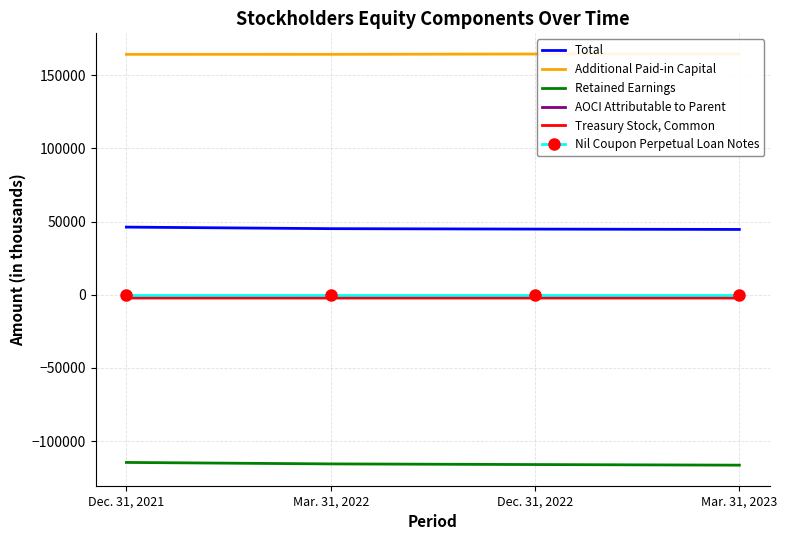

Reading left to right, transcribe all the data shown in this chart.

Total: Dec. 31, 2021=46200	Mar. 31, 2022=45133	Dec. 31, 2022=44841	Mar. 31, 2023=44602
Additional Paid-in Capital: Dec. 31, 2021=164199	Mar. 31, 2022=164216	Dec. 31, 2022=164422	Mar. 31, 2023=164511
Retained Earnings: Dec. 31, 2021=-114549	Mar. 31, 2022=-115547	Dec. 31, 2022=-115991	Mar. 31, 2023=-116405
AOCI Attributable to Parent: Dec. 31, 2021=-1604	Mar. 31, 2022=-1674	Dec. 31, 2022=-1728	Mar. 31, 2023=-1642
Treasury Stock, Common: Dec. 31, 2021=-2234	Mar. 31, 2022=-2251	Dec. 31, 2022=-2251	Mar. 31, 2023=-2251
Nil Coupon Perpetual Loan Notes: Dec. 31, 2021=76	Mar. 31, 2022=76	Dec. 31, 2022=76	Mar. 31, 2023=76